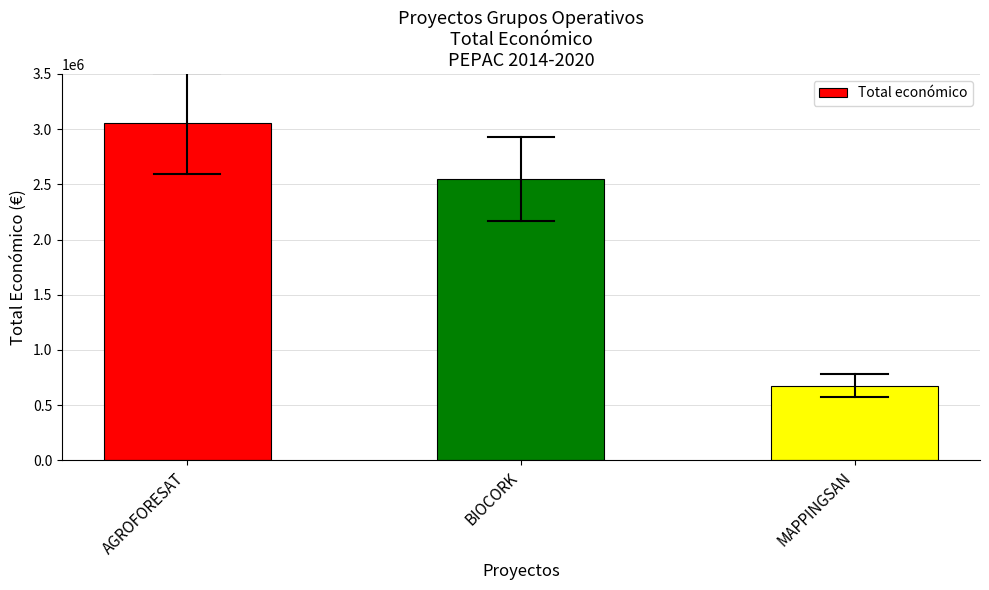

What is the sum of all values?

6275281